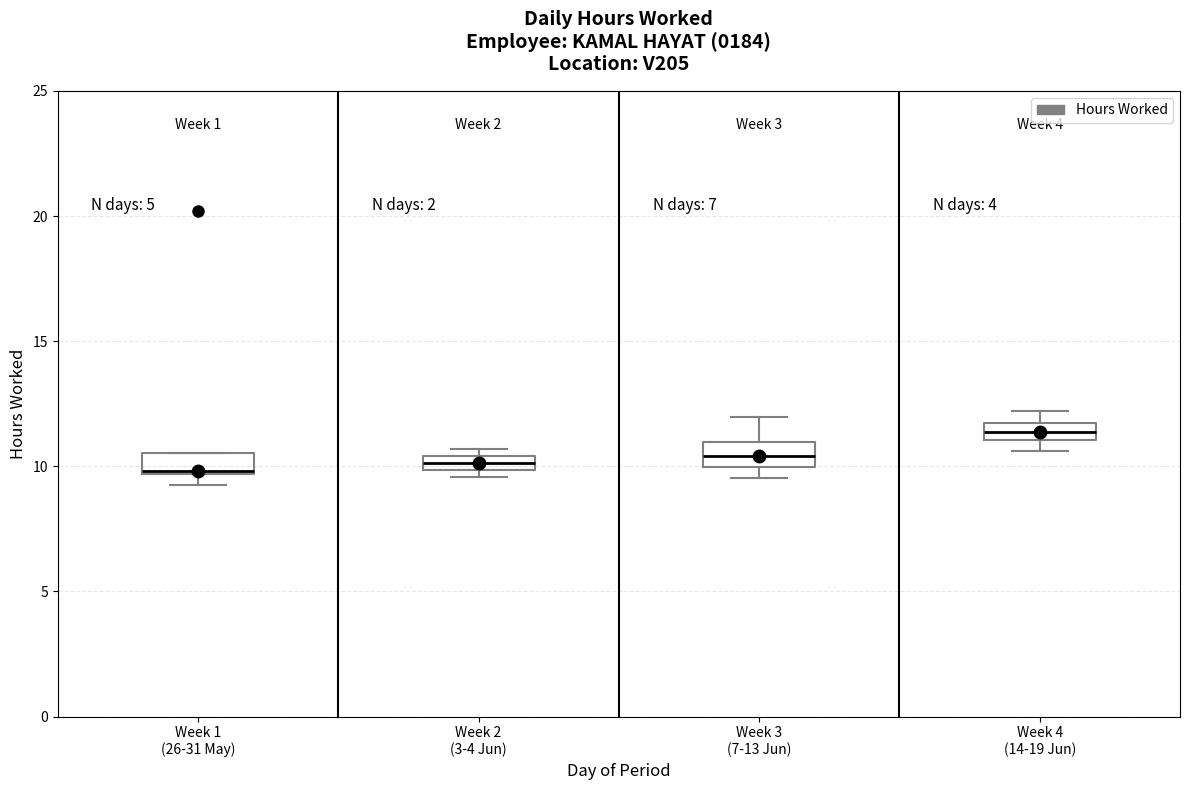

Where is the upper edge of the box for Week 3 (7-13 Jun) on the y-axis? The values are not printed on the chart, so give them approximately, as read against the axis.

11.0